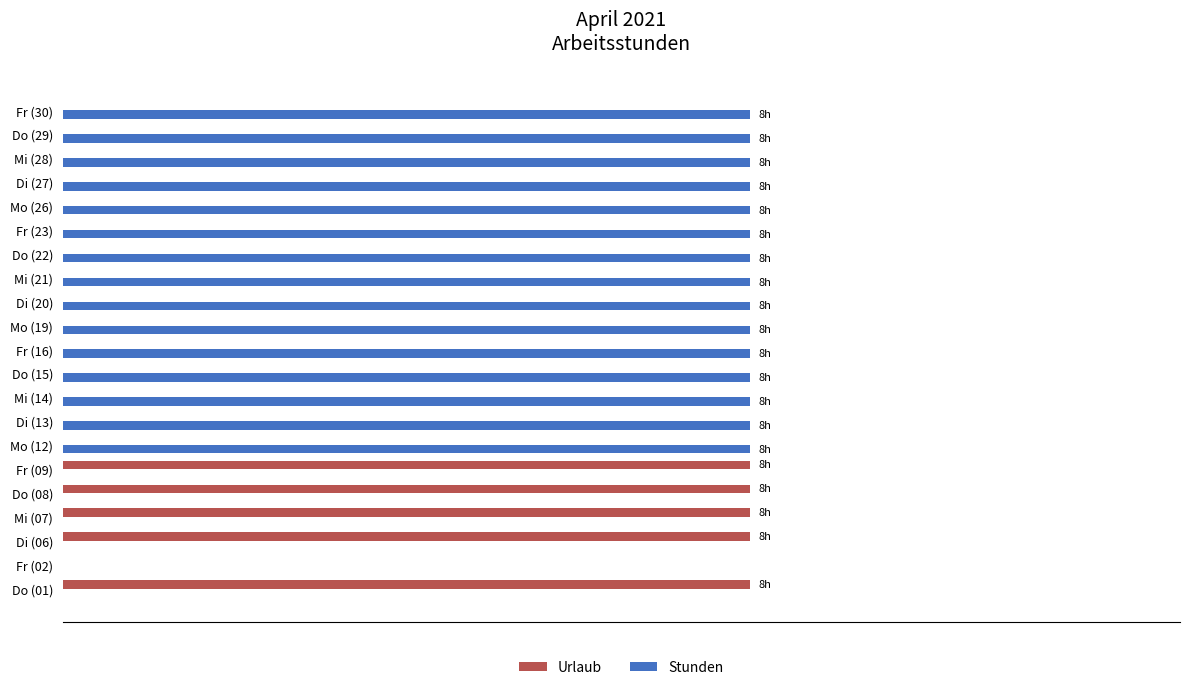

What are all the series names shown in the legend?

Urlaub, Stunden